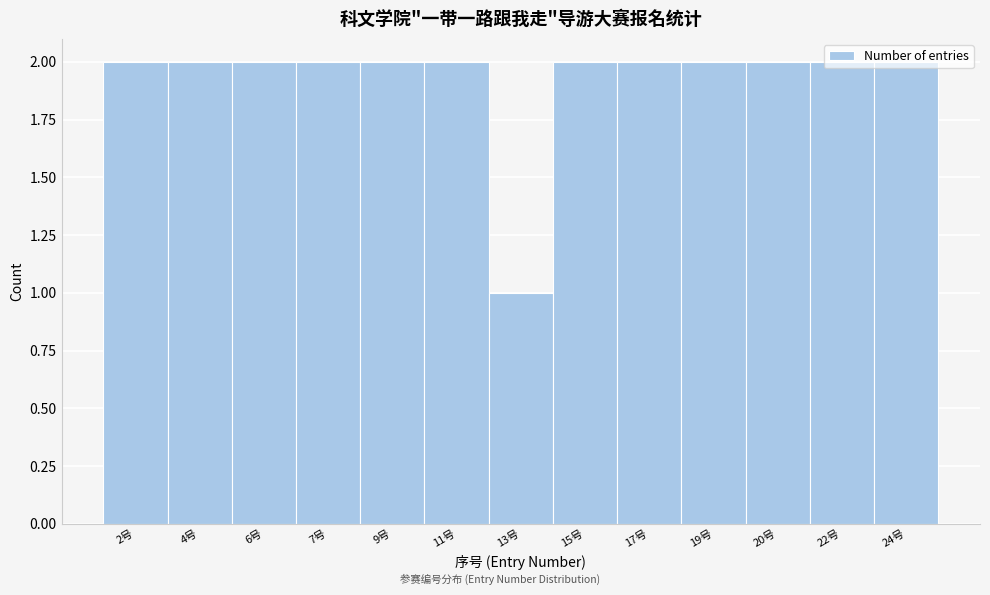

At which category does the chart reach its minimum across all series?

13号